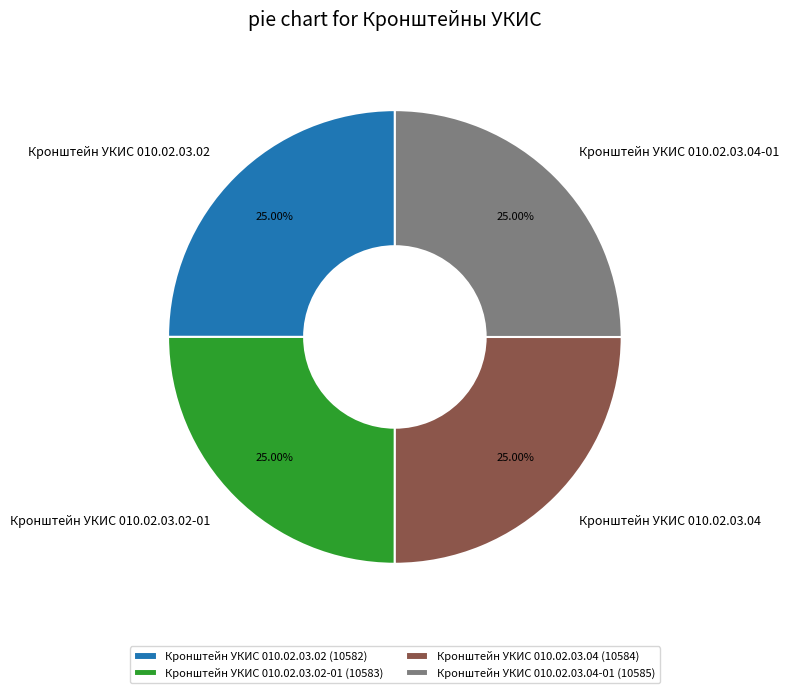

To the nearest percent, what percentage of the pie is Кронштейн УКИС 010.02.03.04-01?

25%